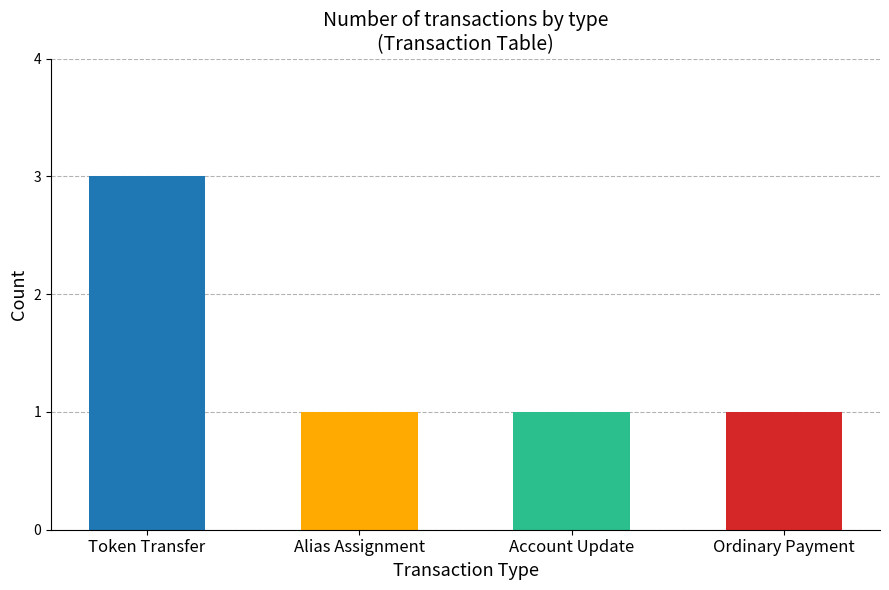

Which label corresponds to the largest value in the chart?

Token Transfer